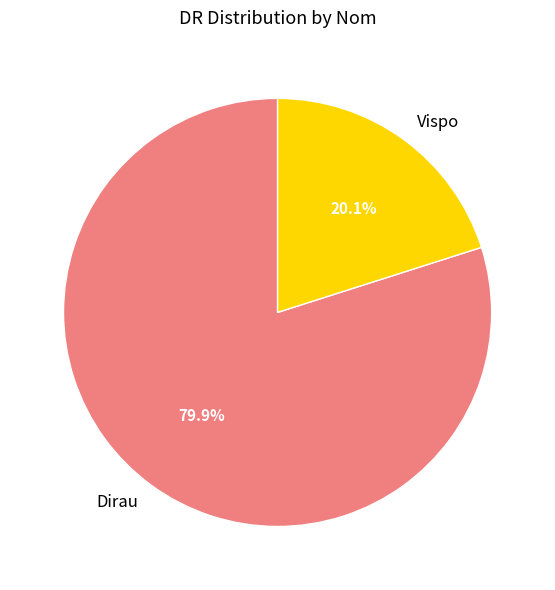

Combined, what portion of the pie is Dirau and Vispo?

100.0%